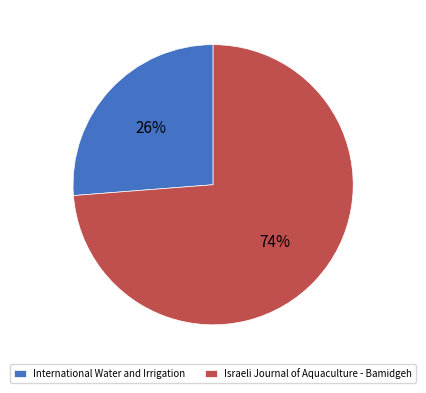

Which slice is the largest?

Israeli Journal of Aquaculture - Bamidgeh